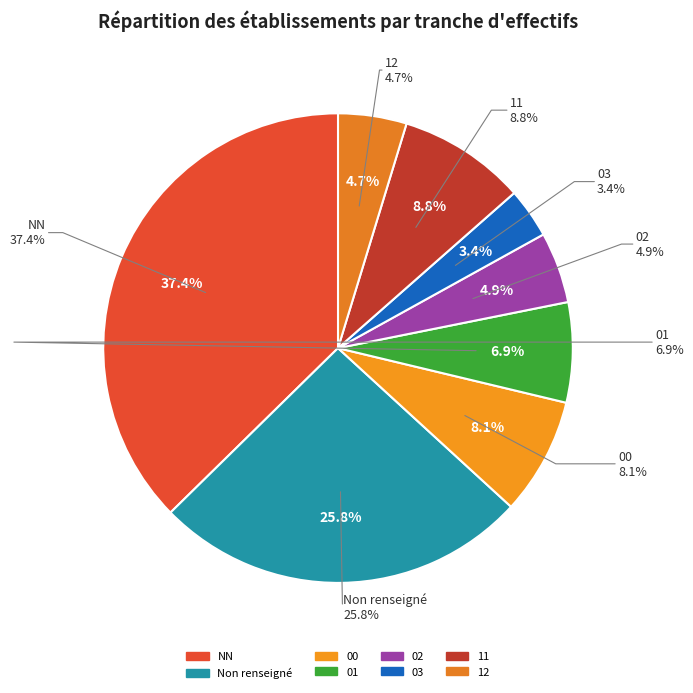

Which category has the biggest portion of the pie?

NN